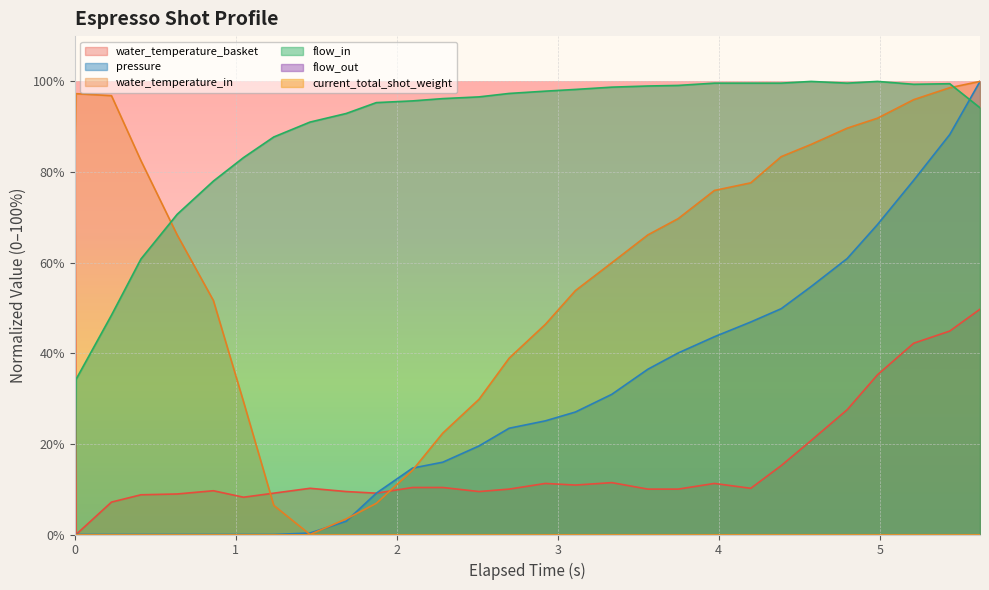

How many positive values does the water_temperature_basket series have?

28